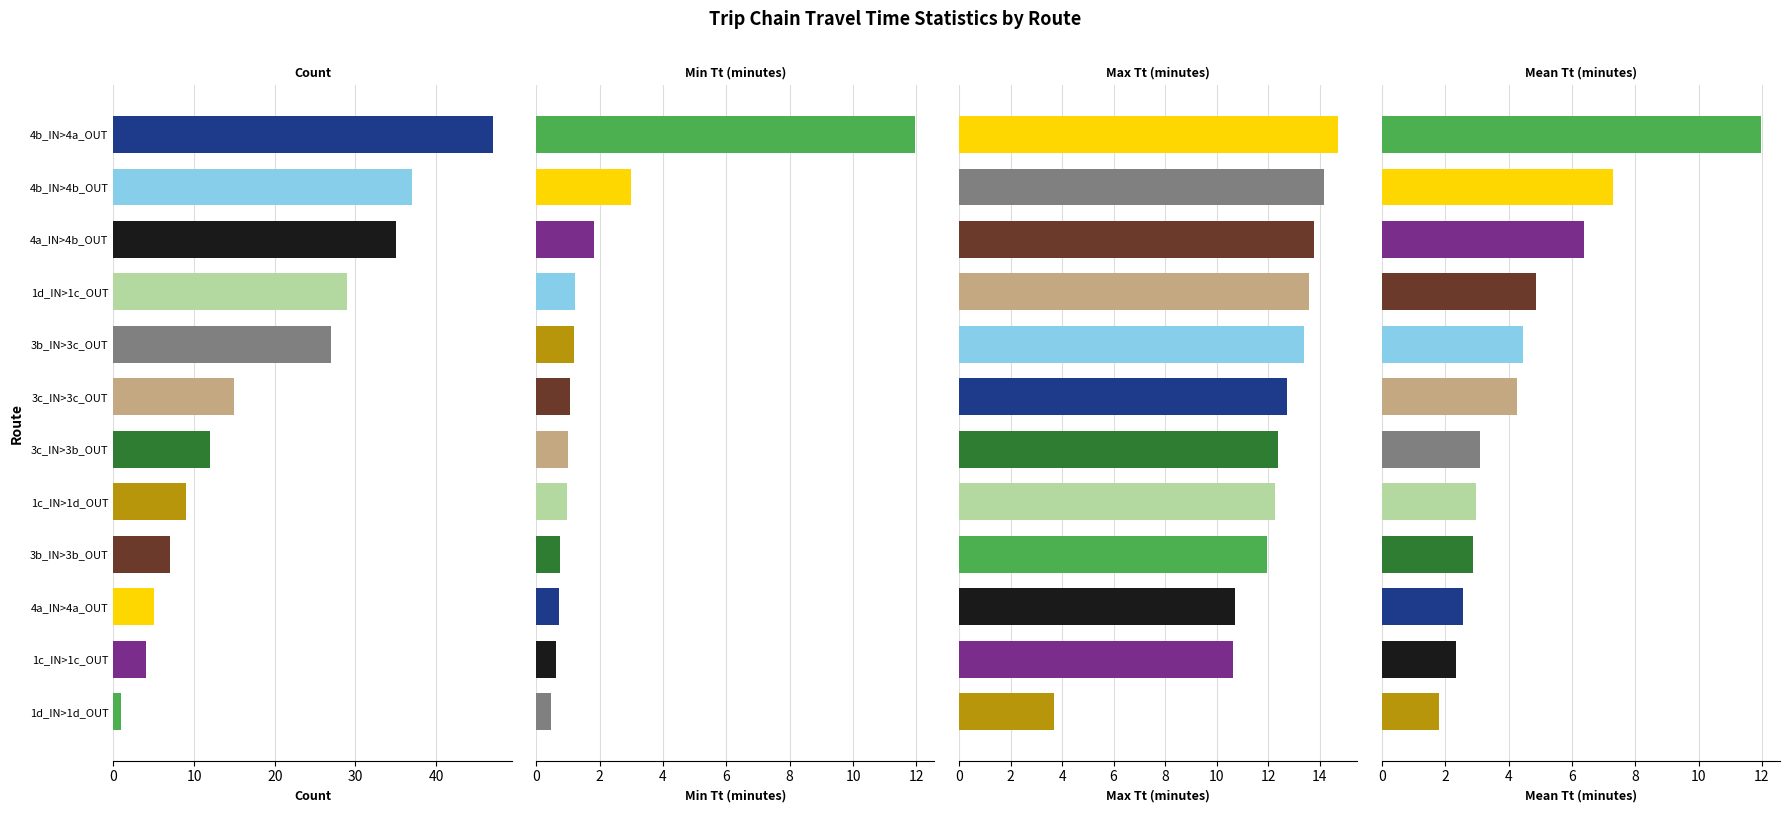

What is the lowest value of the Max Tt (minutes) series?

3.7